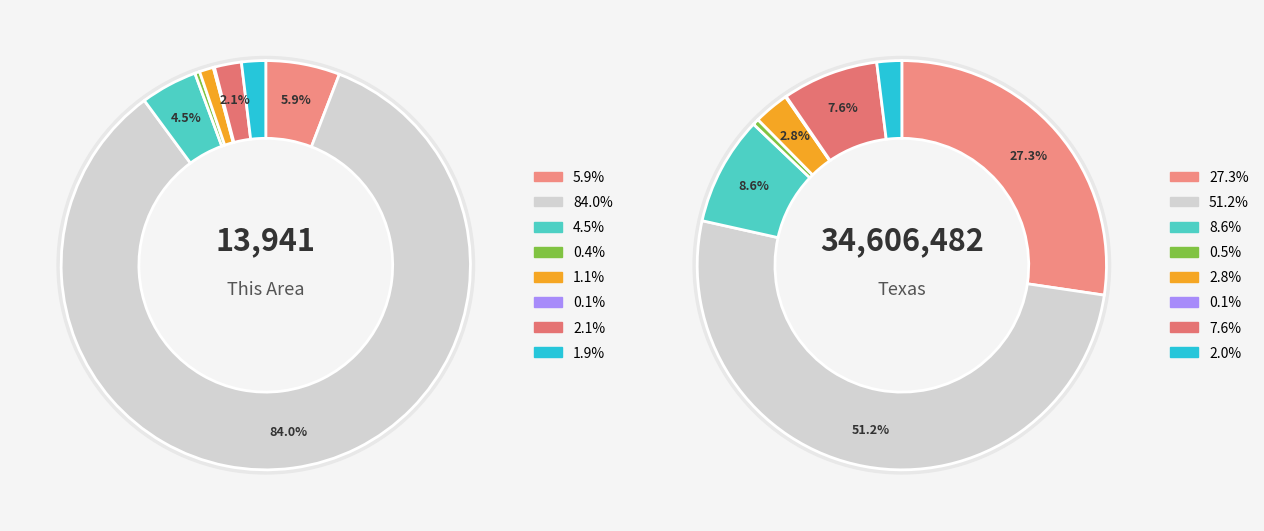

Rank the series at American Indian and Alaska Native from lowest to highest value.

This Area, Texas